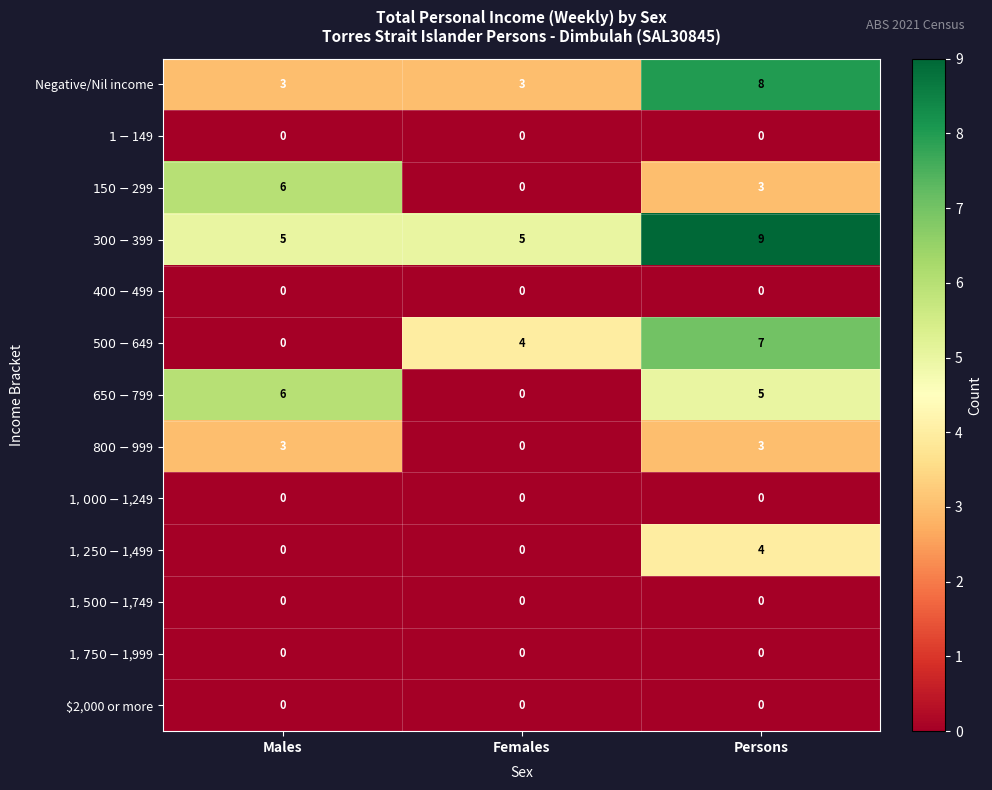

The value of $2,000 or more at Persons is 0. True or false?

True